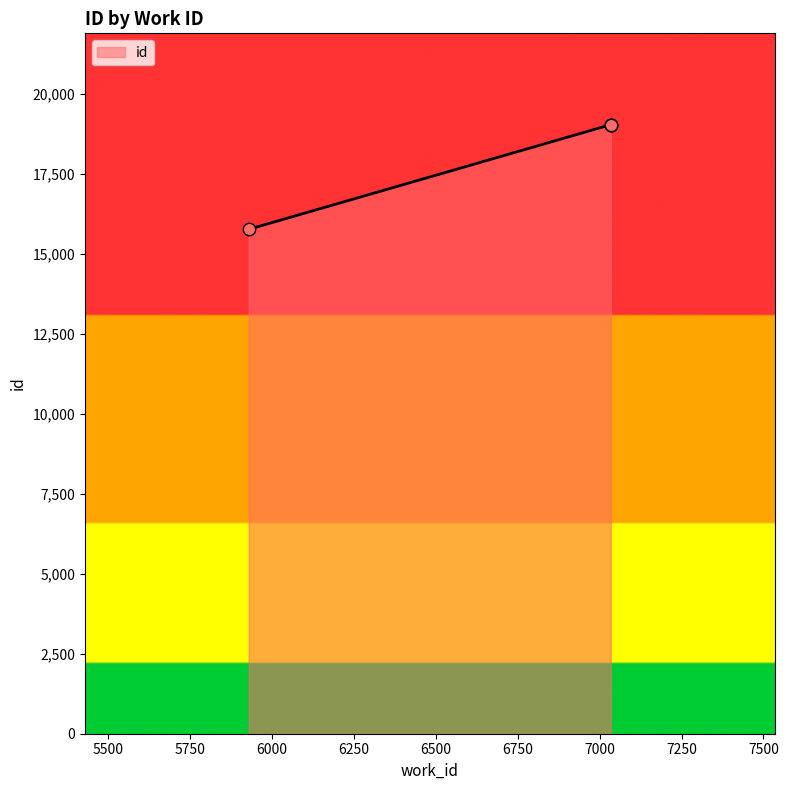

What is the change in value from 7034 to 7034?

+1